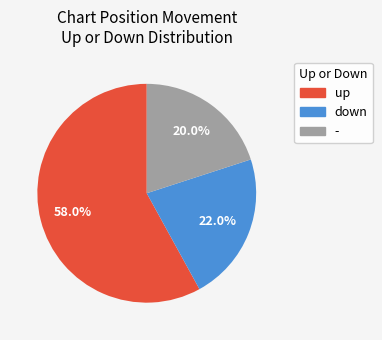

What is the smallest slice in the pie chart?

-